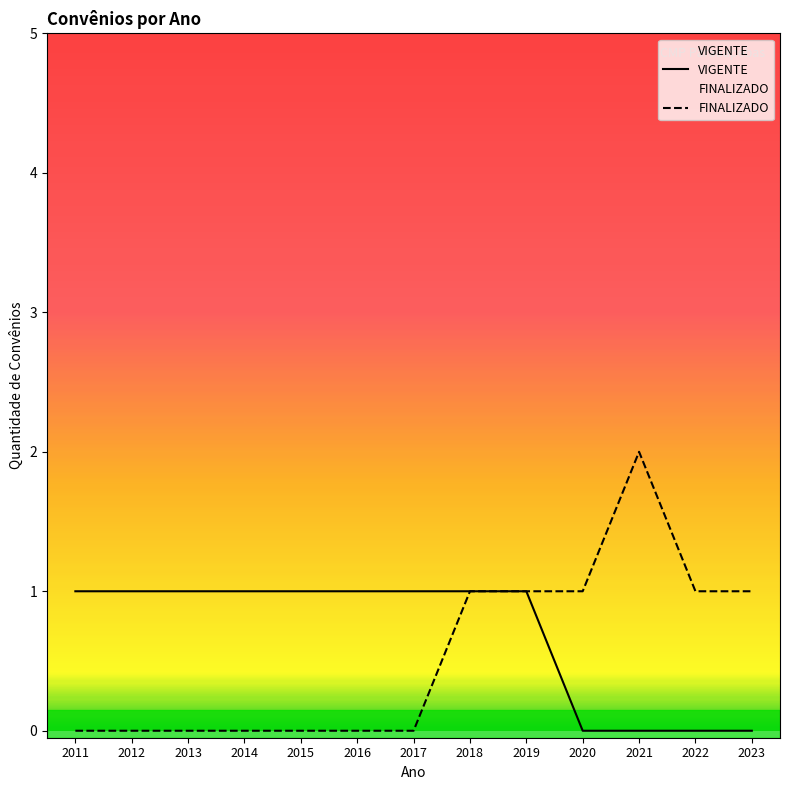

In FINALIZADO, how many points are higher than both neighbors (excluding endpoints)?

1